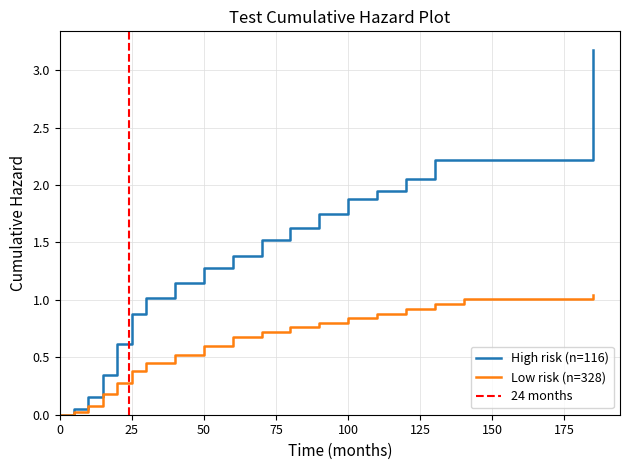

The Low risk (n=328) series shows 0.7 at 175. True or false?

False